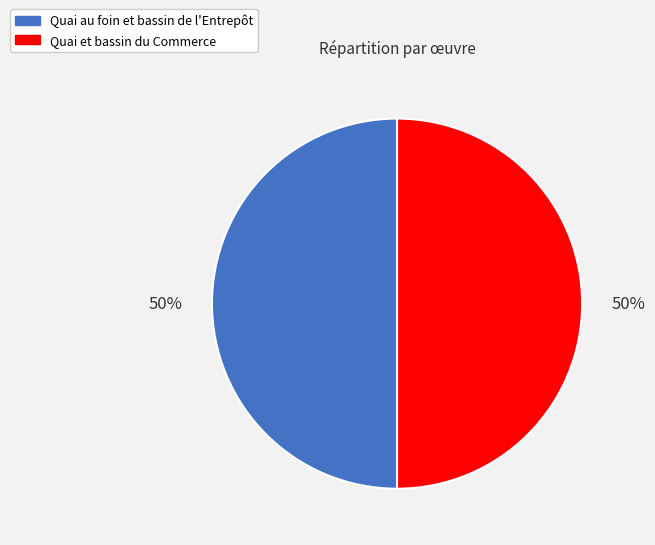

Do Quai et bassin du Commerce and Quai au foin et bassin de l'Entrepôt together represent more than half of the pie?

Yes